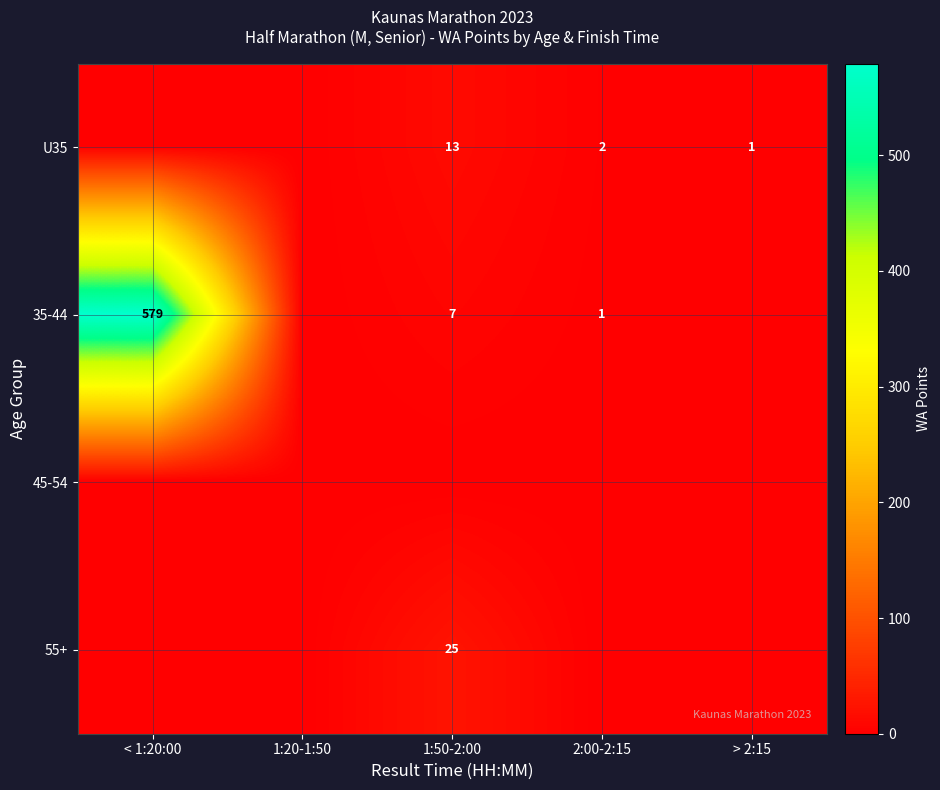

The U35 series shows 13 at 1:50-2:00. True or false?

True